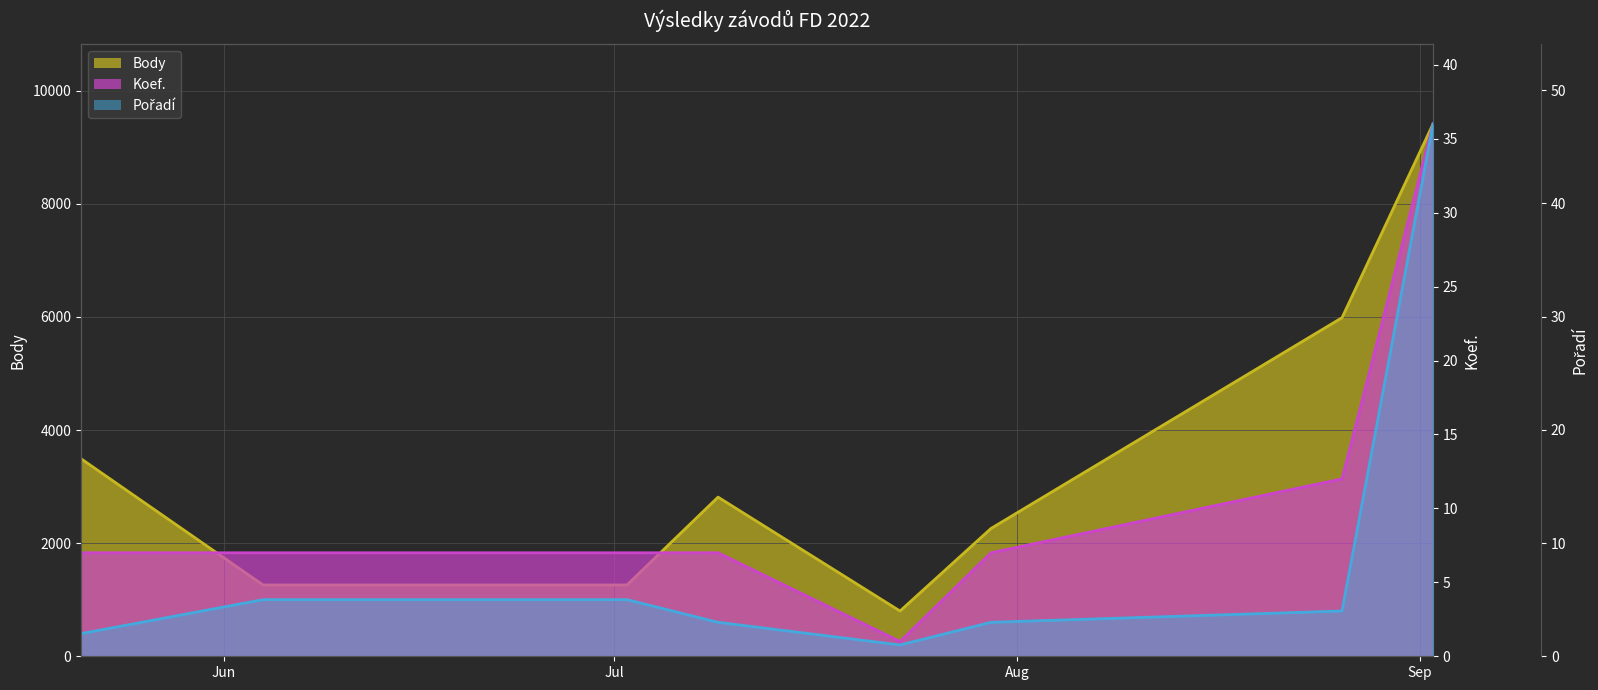

How many values in the Body series are below 2814?

4